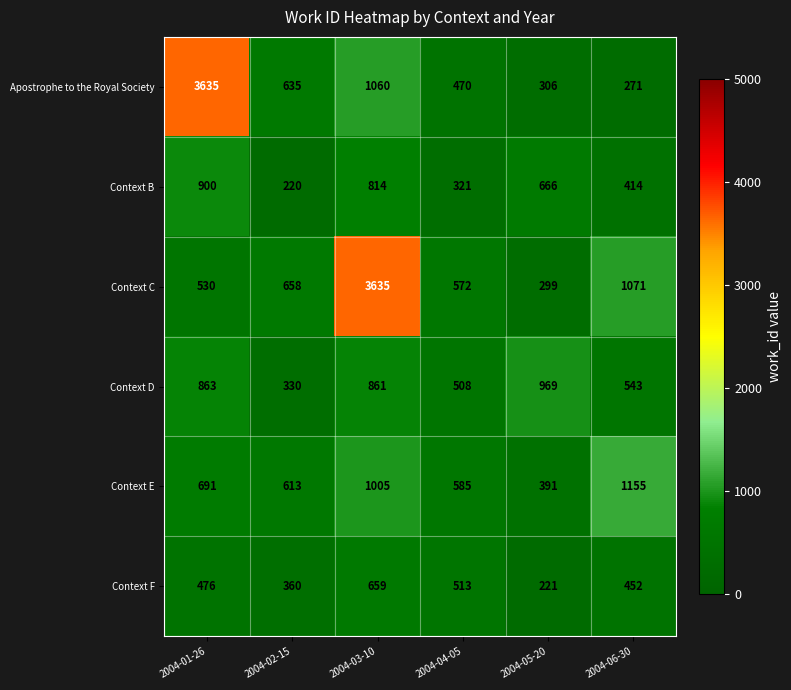

Is it true that Context C equals 658 at 2004-02-15?

True